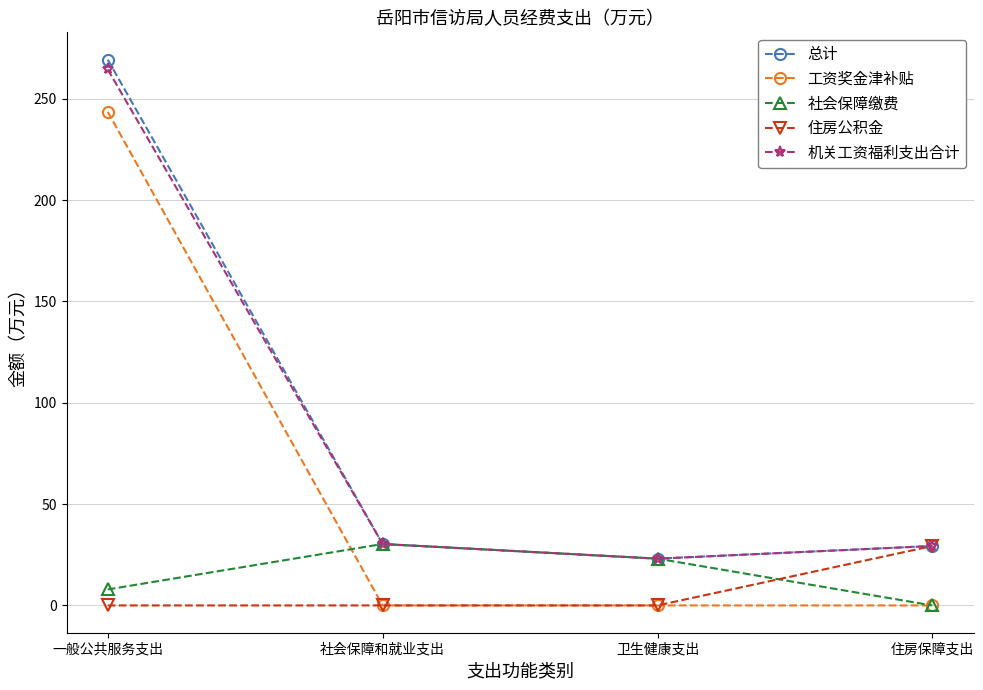

What is the minimum value for 总计?

23.1